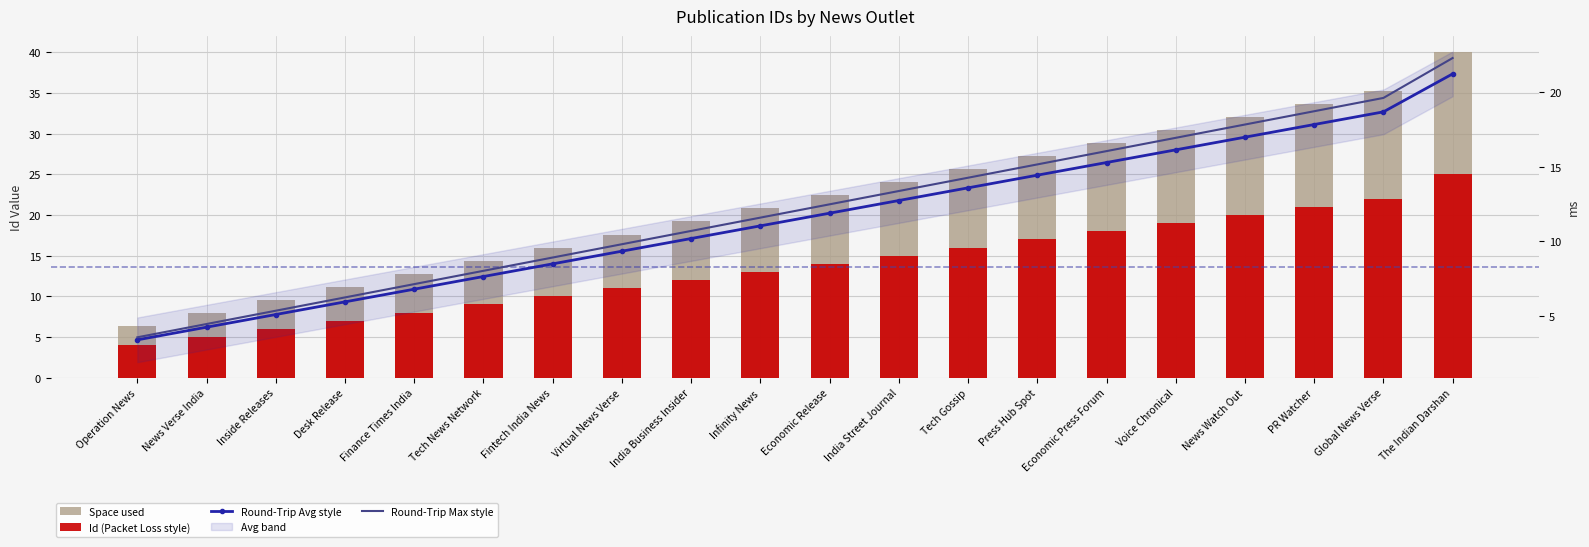

What is the sum of the Space used values at Economic Release and Finance Times India?

35.2